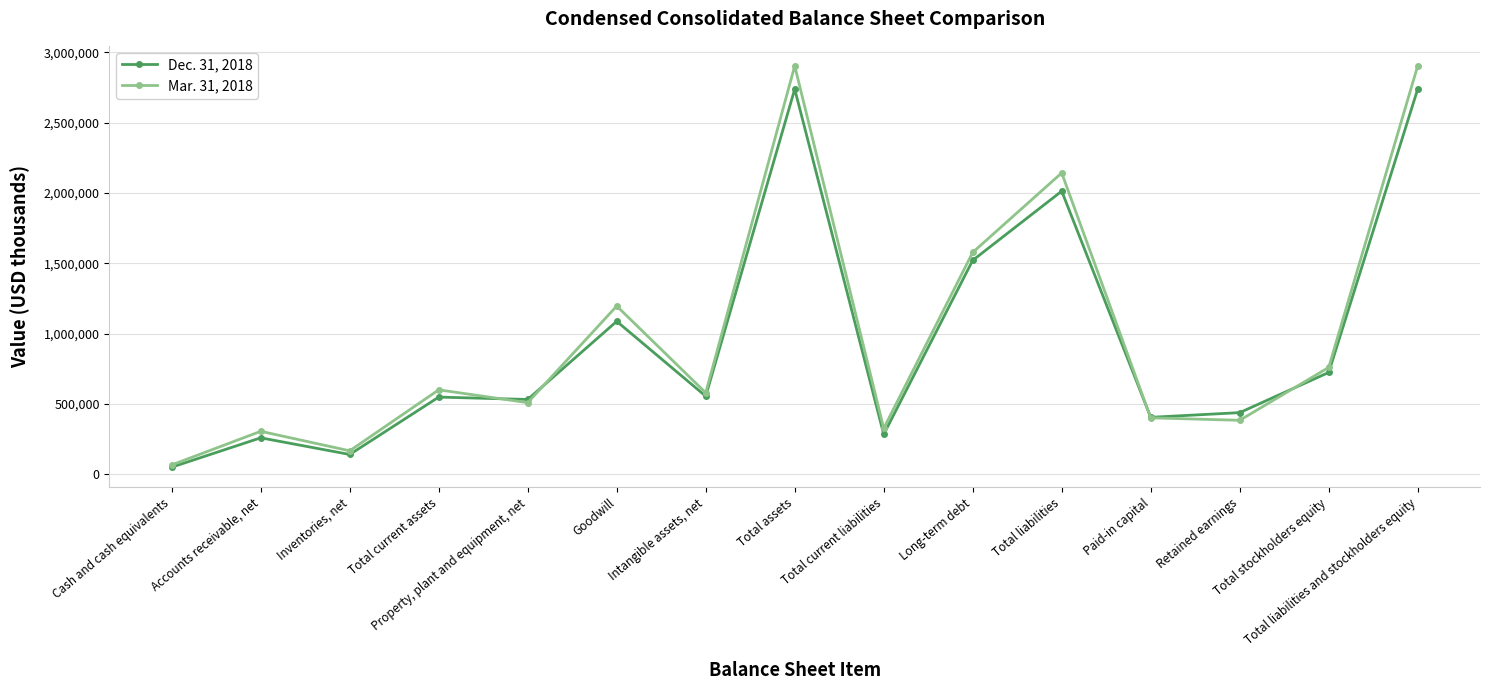

True or false: Dec. 31, 2018 has a value of 448631 at Accounts receivable, net.

False